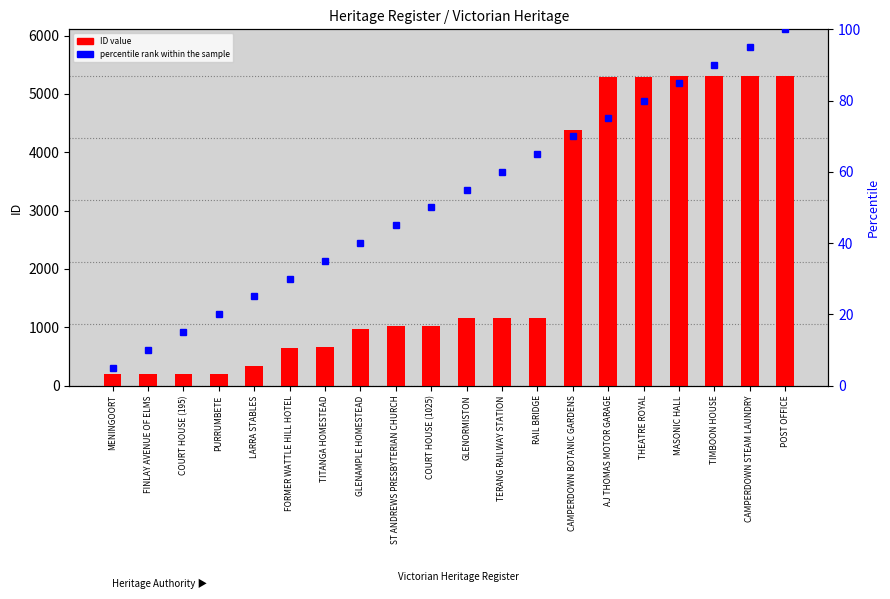

What is the label of the 15th bar from the left?

AJ THOMAS MOTOR GARAGE